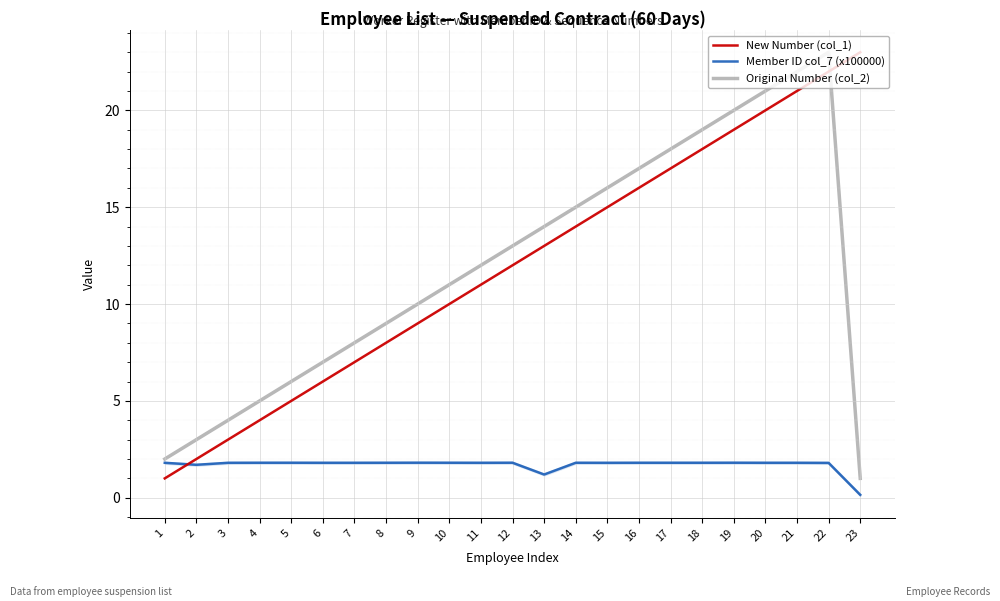

What is the minimum value for Original Number (col_2)?

1.0